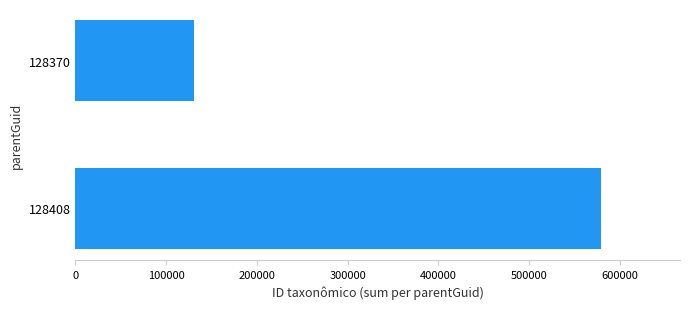

At which category does the chart reach its minimum across all series?

128370